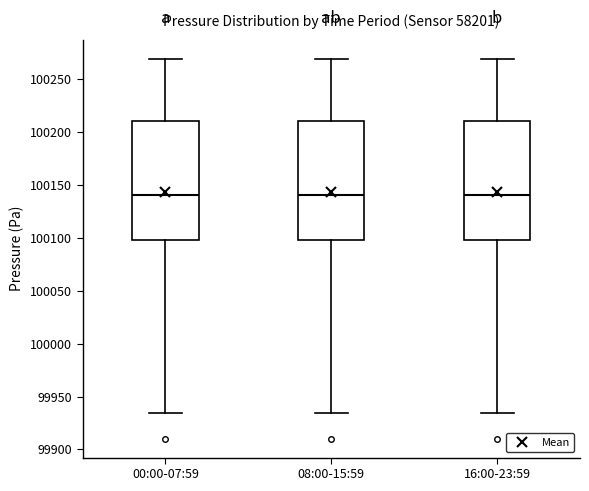

Reading left to right, transcribe this box plot: for each box, give where its median line is, the range the box spans, and where its two whiskers end, as read against the y-axis. The values are not printed on the chart, so give them approximately, as read against the axis.

00:00-07:59: median 100140, box 100100 to 100210, whiskers 99935 to 100270
08:00-15:59: median 100140, box 100100 to 100210, whiskers 99935 to 100270
16:00-23:59: median 100140, box 100100 to 100210, whiskers 99935 to 100270